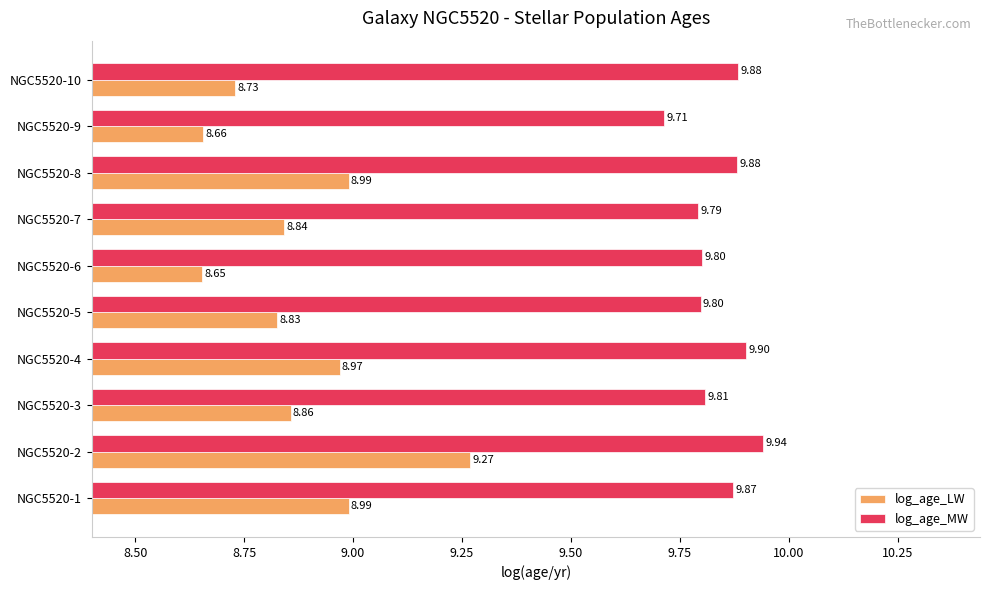

Rank the series at NGC5520-5 from highest to lowest value.

log_age_MW, log_age_LW